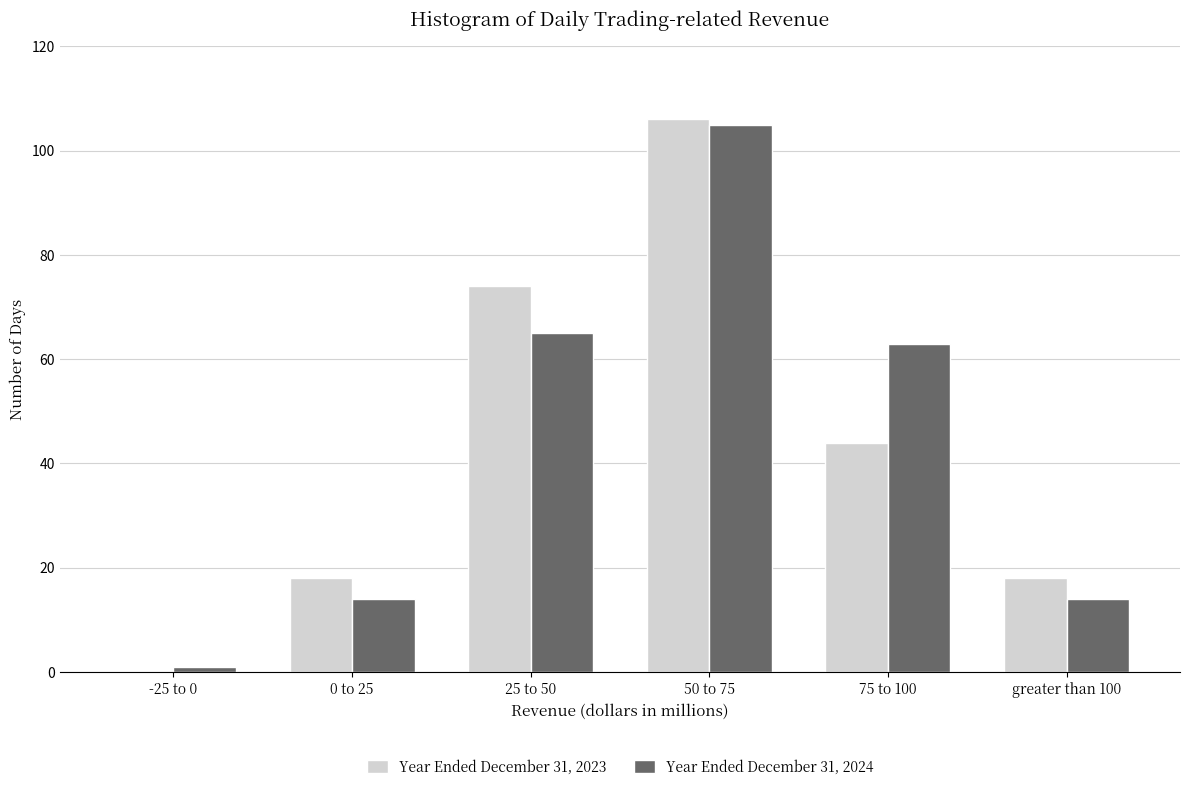

Reading left to right, extract all data points from this chart.

Year Ended December 31, 2023: -25 to 0=0	0 to 25=18	25 to 50=74	50 to 75=106	75 to 100=44	greater than 100=18
Year Ended December 31, 2024: -25 to 0=1	0 to 25=14	25 to 50=65	50 to 75=105	75 to 100=63	greater than 100=14